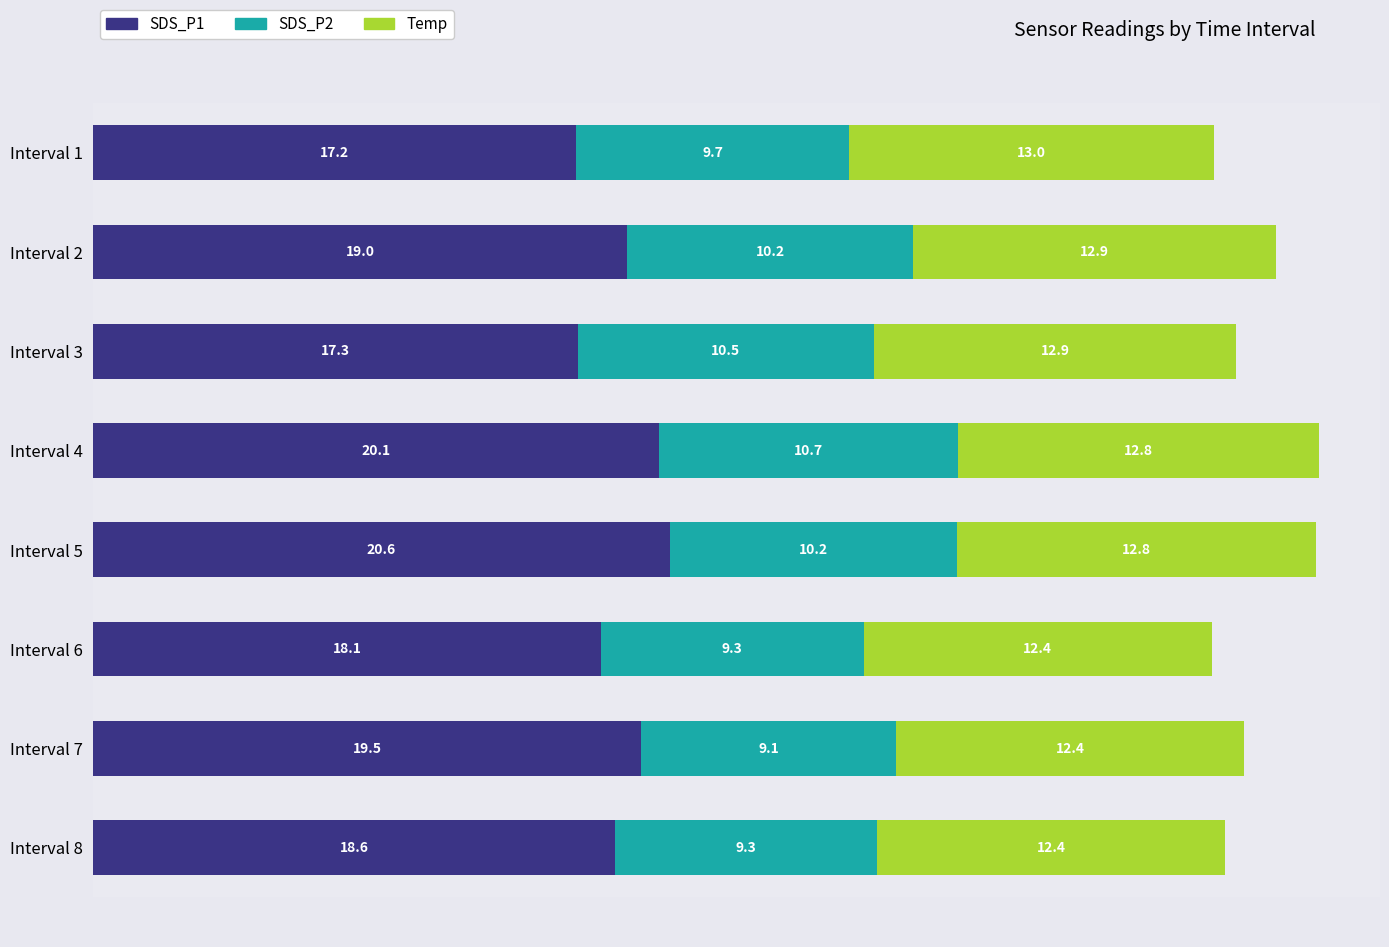

Rank the categories by SDS_P1 value from highest to lowest.

Interval 5, Interval 4, Interval 7, Interval 2, Interval 8, Interval 6, Interval 3, Interval 1